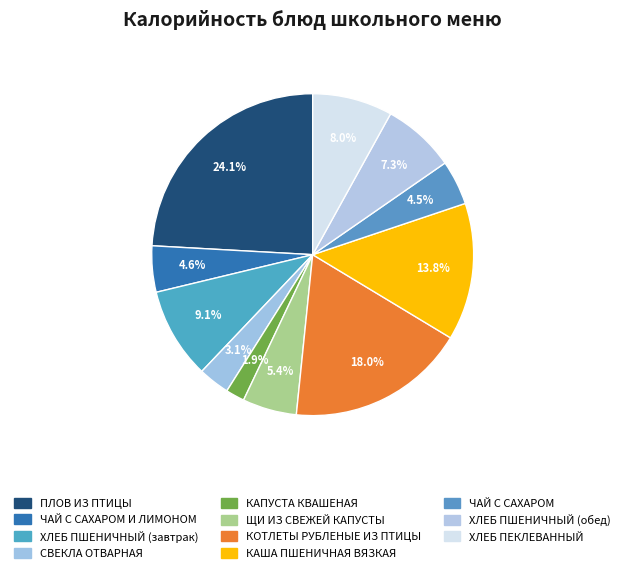

Which has a higher value, ПЛОВ ИЗ ПТИЦЫ or ЩИ ИЗ СВЕЖЕЙ КАПУСТЫ?

ПЛОВ ИЗ ПТИЦЫ